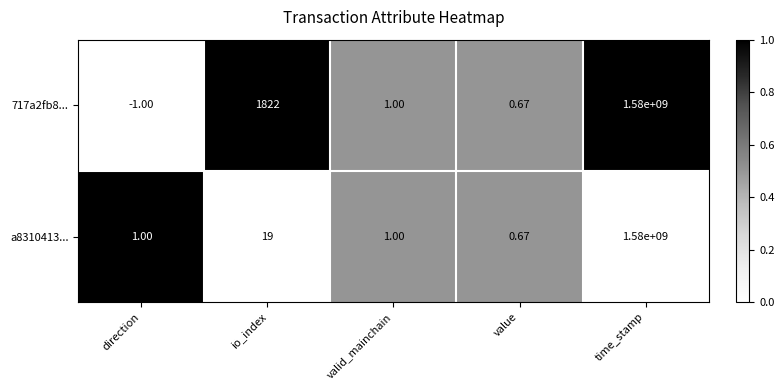

At which category is the sum across all series the highest?

time_stamp